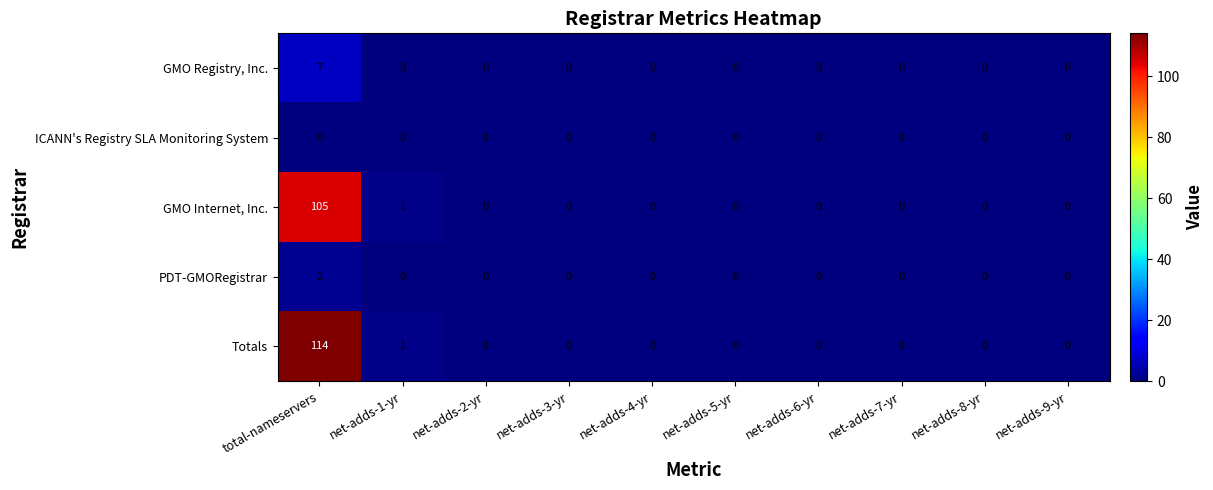

The PDT-GMORegistrar series shows -1 at net-adds-9-yr. True or false?

False